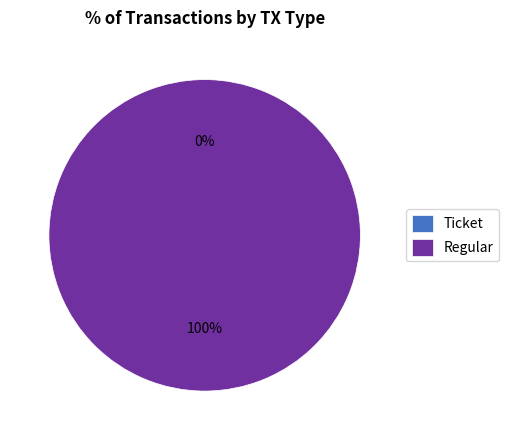

To the nearest percent, what is the difference between the largest and smallest slice percentages?

100%